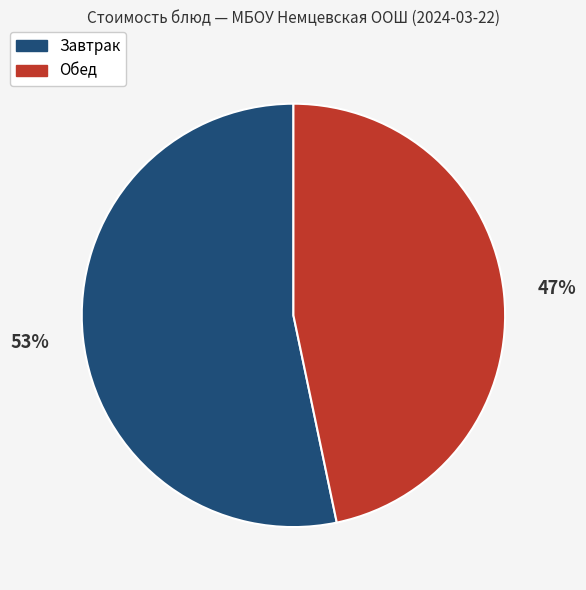

To the nearest percent, what is the average slice percentage?

50%